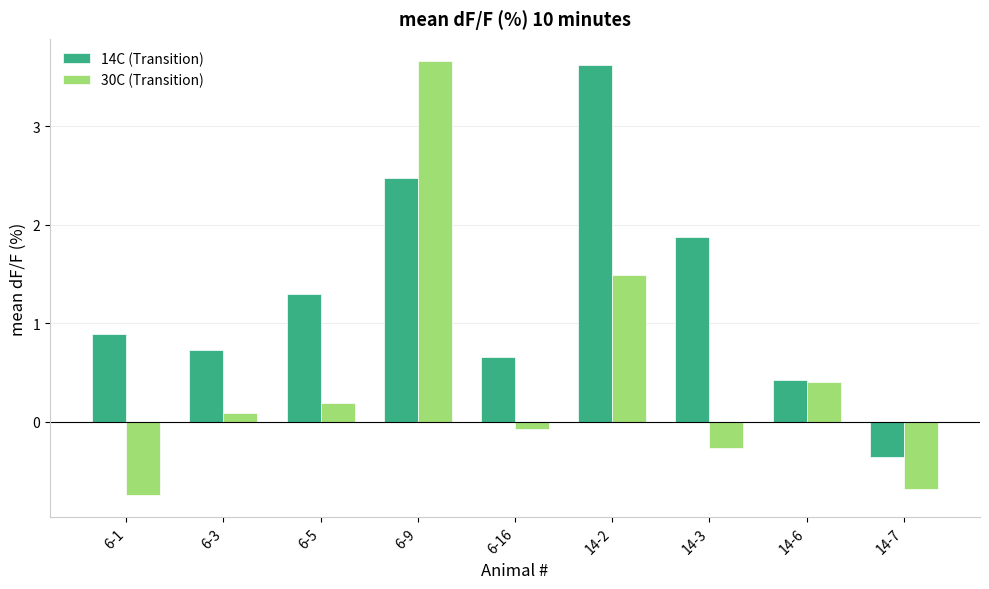

How many categories are shown in the chart?

9